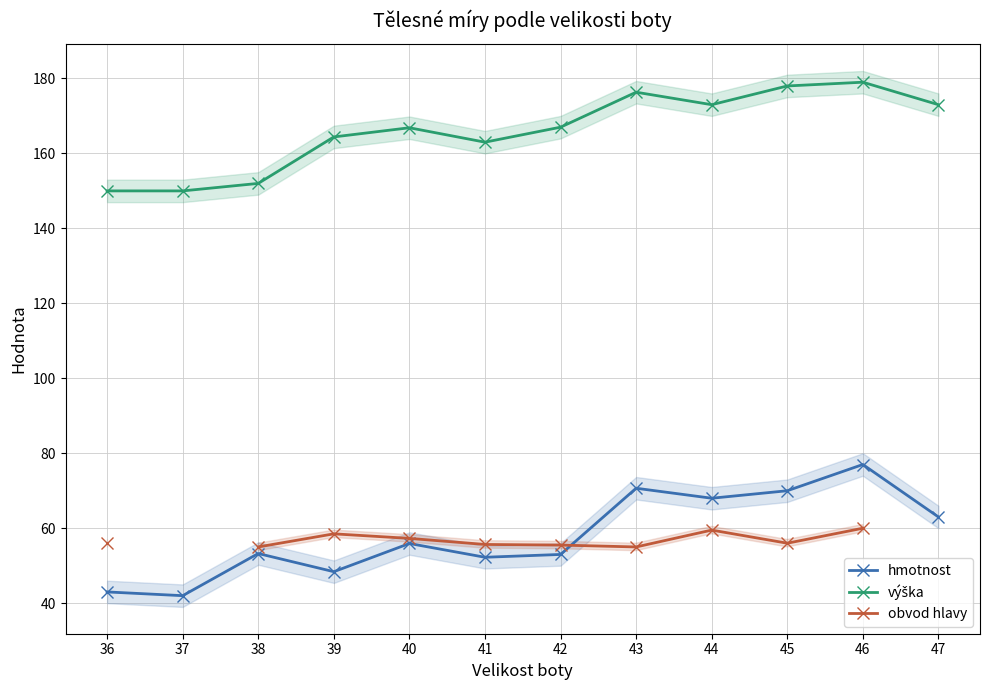

What is the lowest value of the hmotnost series?

42.0